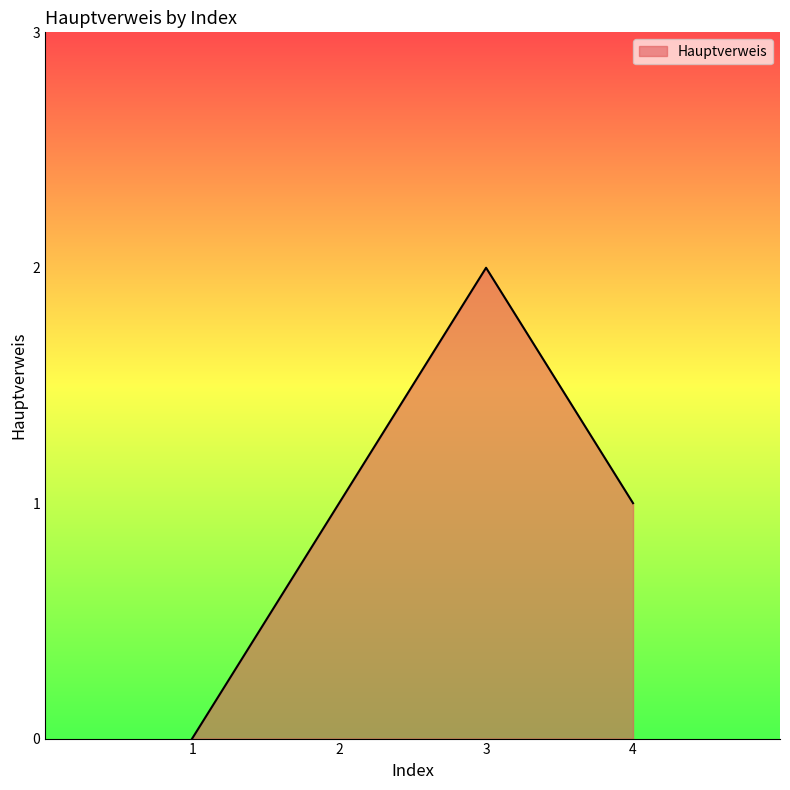

How many interior local peaks (higher than both neighbors) does the data have?

1